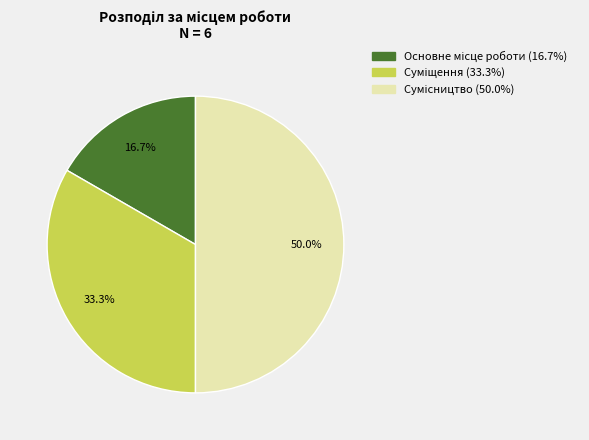

Does Суміщення account for over 50% of the chart?

No